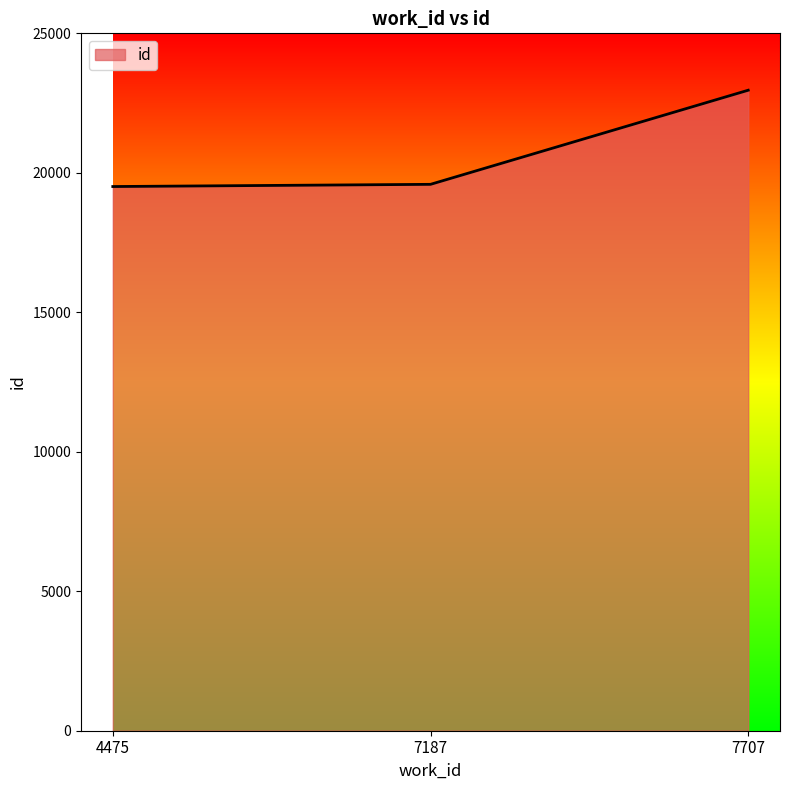

Where is the data nearest to the value 21234?

7187